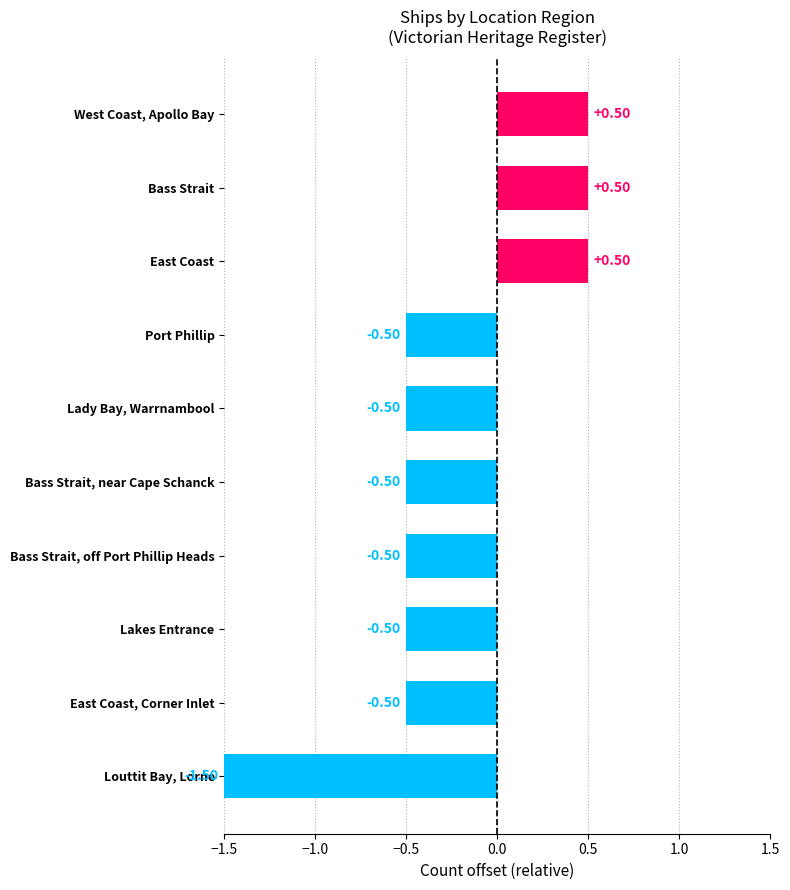

What is the greatest value displayed?

0.5